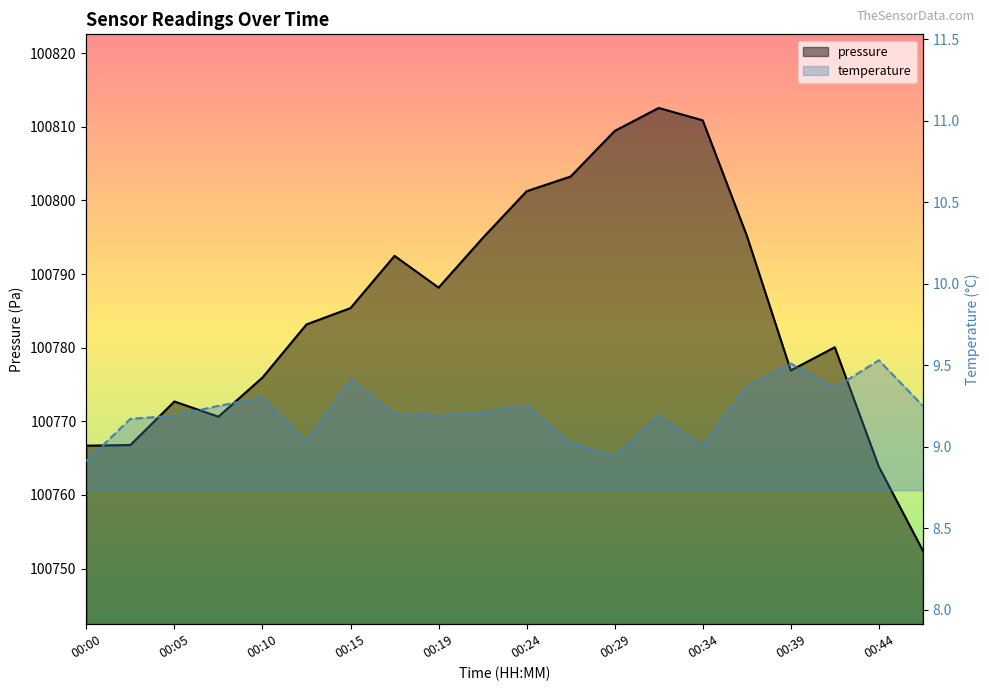

True or false: temperature and pressure cross at least once.

False